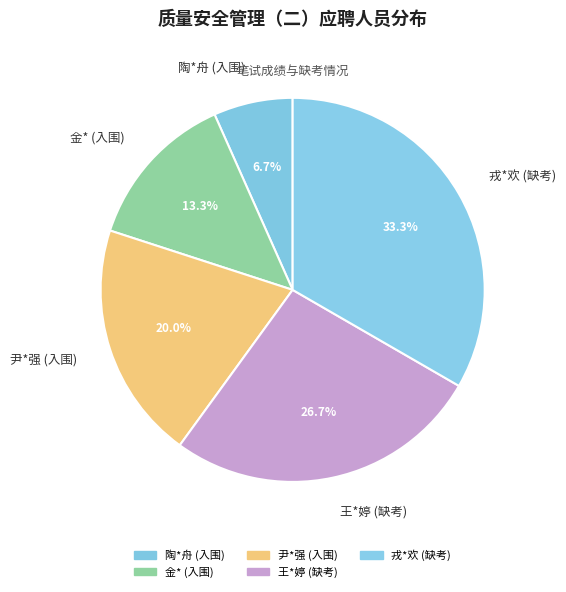

What percentage do 戎*欢 (缺考) and 尹*强 (入围) together represent?

53.3%